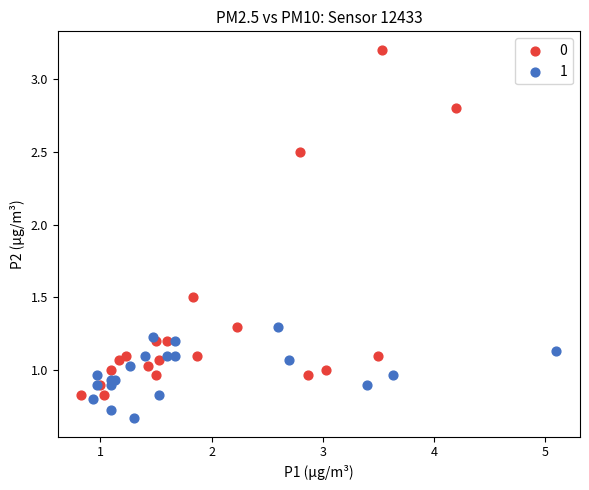

What are all the series names shown in the legend?

0, 1